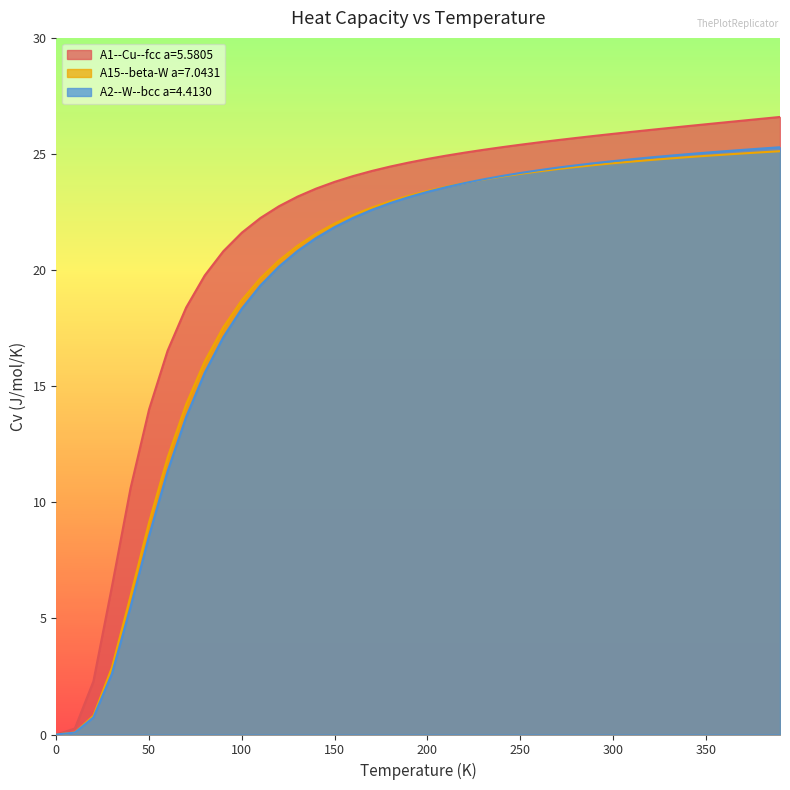

Which series has the largest total across all categories?

A1--Cu--fcc a=5.5805